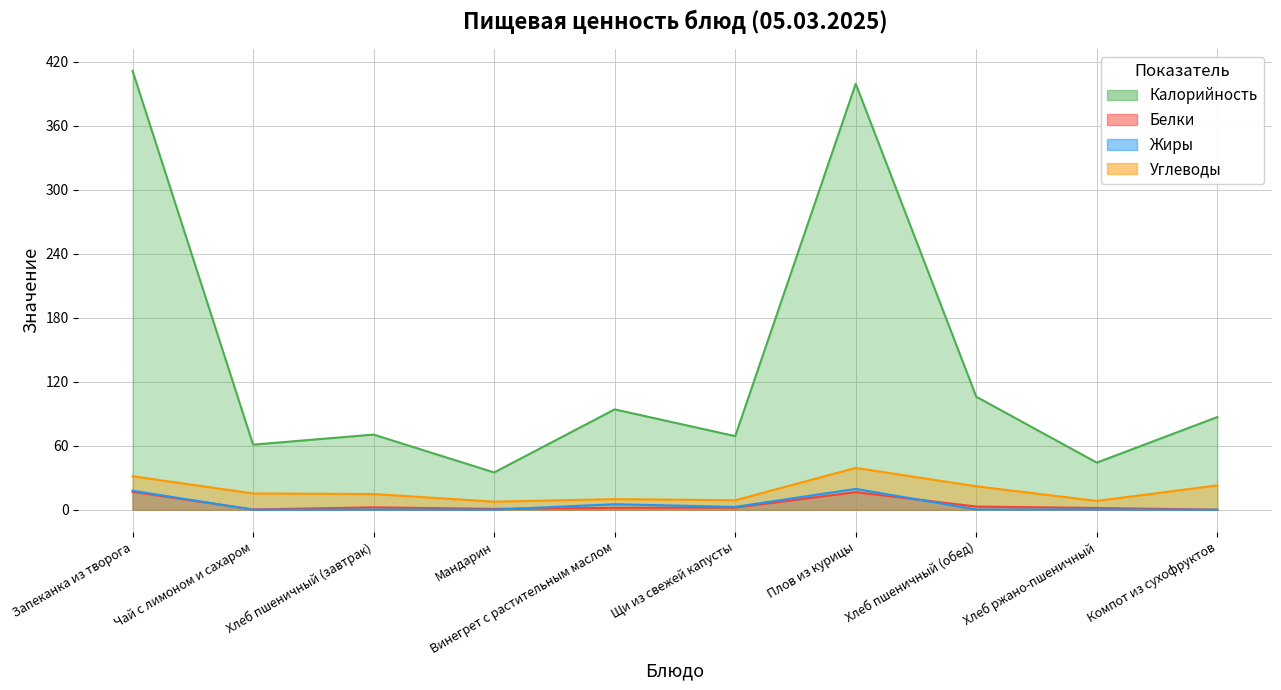

At how many categories does at least one series exceed 403?

1